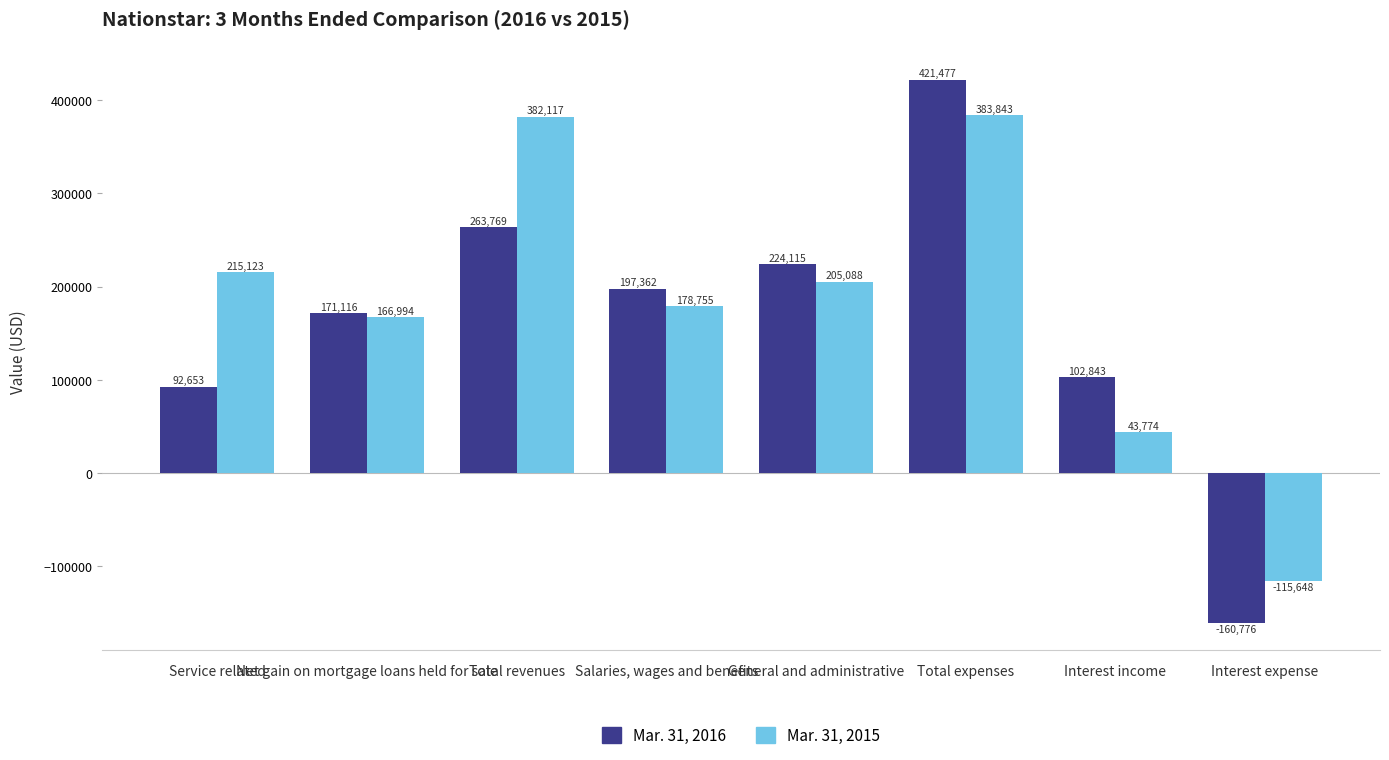

Which category has the highest value across all series?

Total expenses